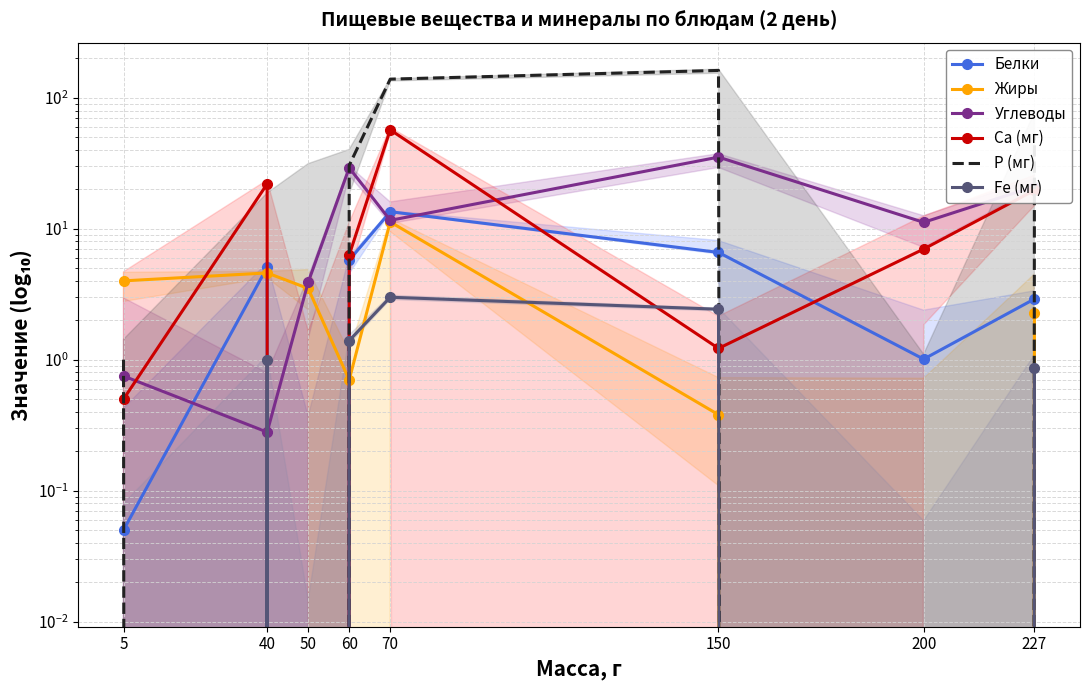

Reading left to right, what are all the values shown in this chart?

Белки: 0.1	5.1	0.0	5.8	13.5	6.6	1.0	2.9
Жиры: 4.0	4.6	3.5	0.7	11.3	0.4	0.0	2.3
Углеводы: 0.8	0.3	3.9	29.2	11.6	35.3	11.2	21.0
Са (мг): 0.5	22.0	0.0	6.3	57.0	1.2	7.0	19.7
Р (мг): 1.0	0.0	0.0	30.5	139.0	162.0	0.0	53.3
Fe (мг): 0.0	1.0	0.0	1.4	3.0	2.4	0.0	0.9